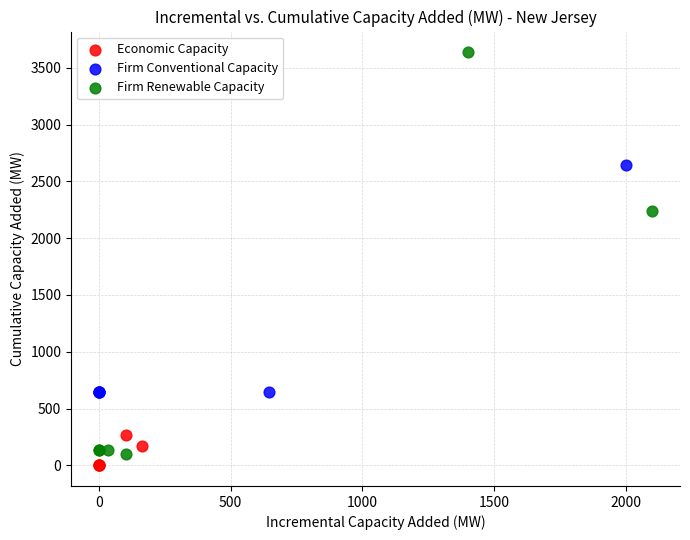

Which series has the widest spread of Y values?

Firm Renewable Capacity